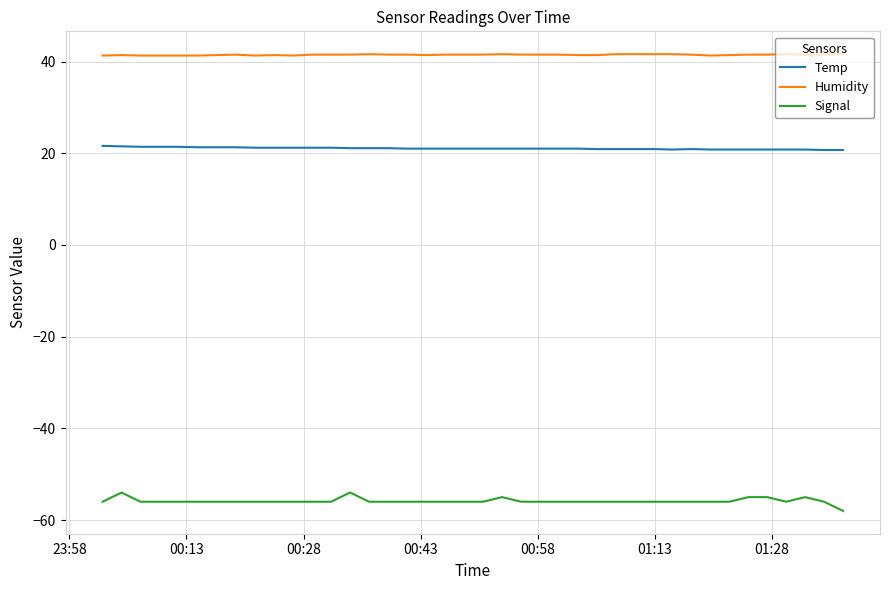

What is the minimum value for Signal?

-58.0